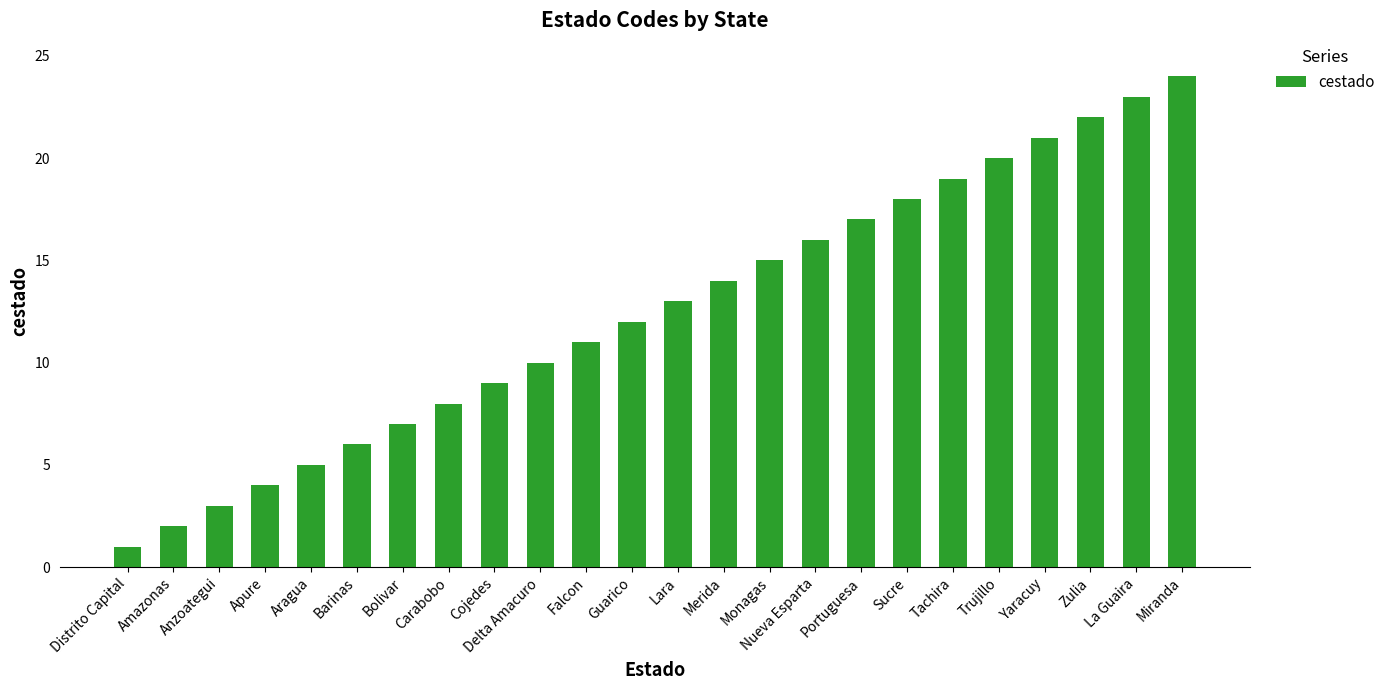

Reading left to right, extract all data points from this chart.

Distrito Capital=1	Amazonas=2	Anzoategui=3	Apure=4	Aragua=5	Barinas=6	Bolivar=7	Carabobo=8	Cojedes=9	Delta Amacuro=10	Falcon=11	Guarico=12	Lara=13	Merida=14	Monagas=15	Nueva Esparta=16	Portuguesa=17	Sucre=18	Tachira=19	Trujillo=20	Yaracuy=21	Zulia=22	La Guaira=23	Miranda=24